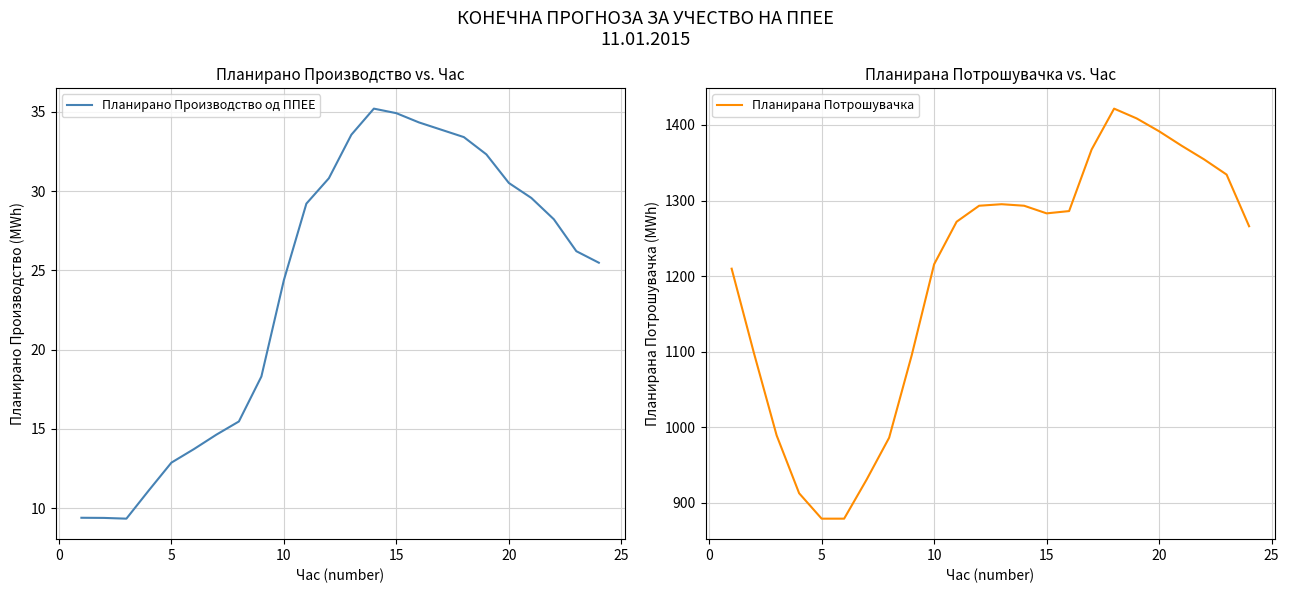

At which label is Планирано Производство од ППЕЕ closest to 22?

10